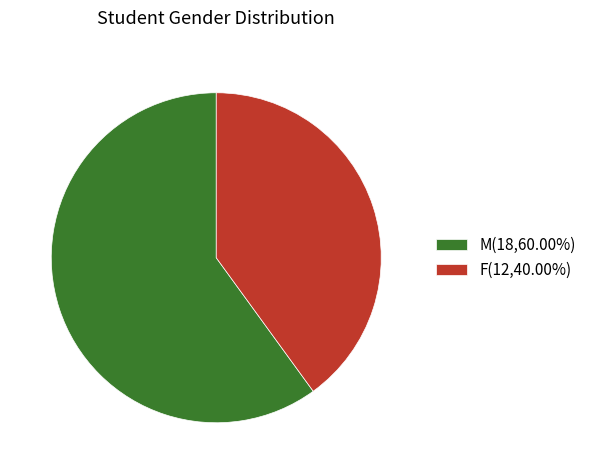

Approximately how many times larger is the value at M compared to F?

1.5